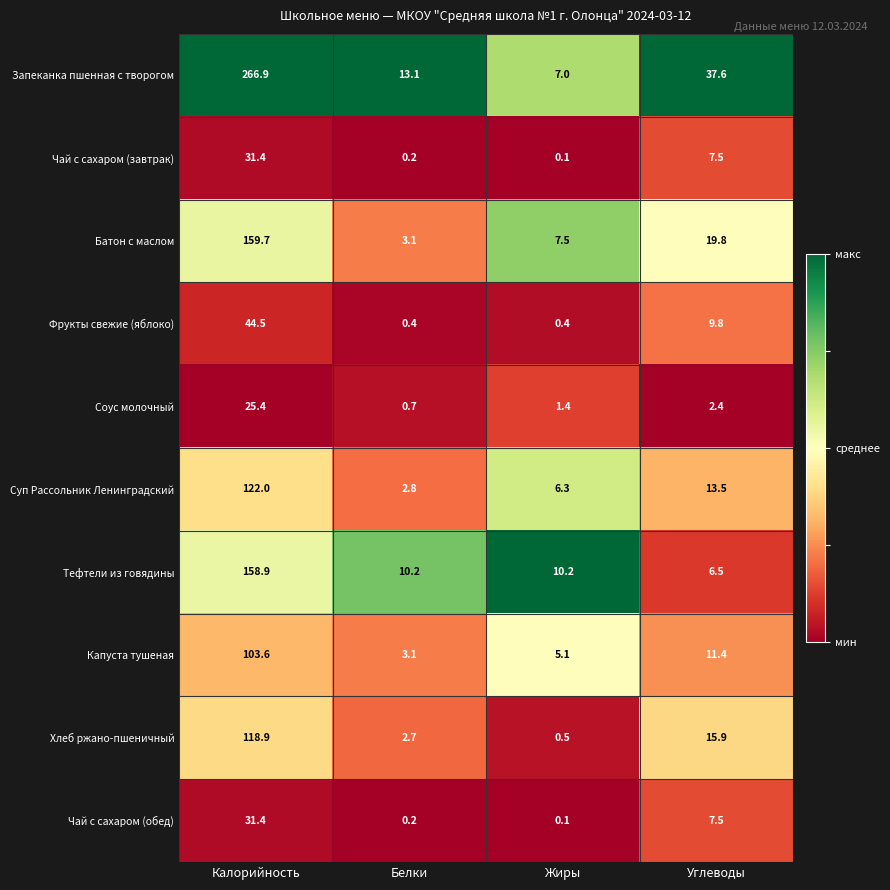

List the labels in order of Соус молочный value, largest first.

Калорийность, Углеводы, Жиры, Белки